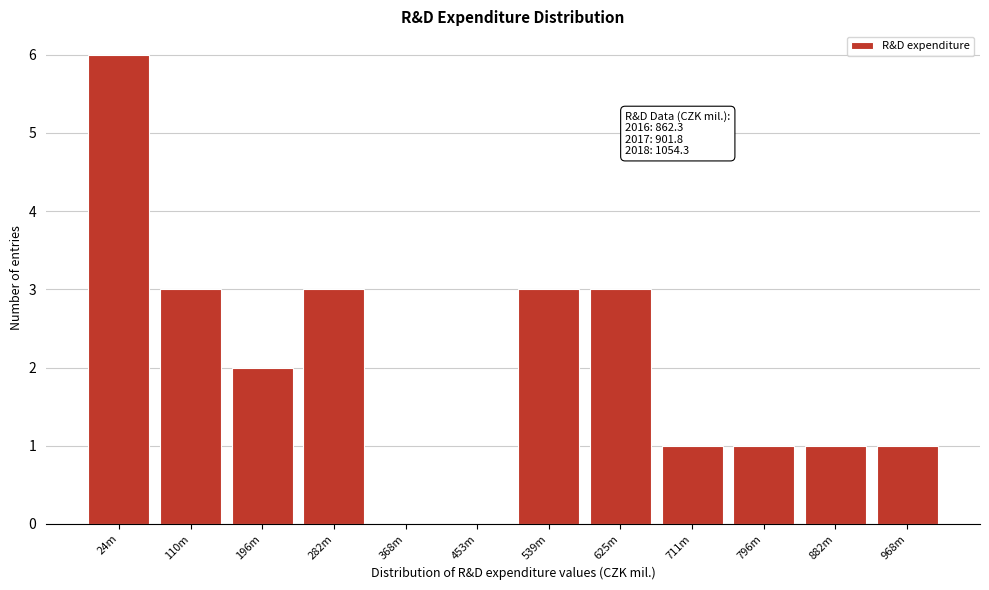

Reading right to left, what are all the values shown in this chart?

968m=1	882m=1	796m=1	711m=1	625m=3	539m=3	453m=0	368m=0	282m=3	196m=2	110m=3	24m=6